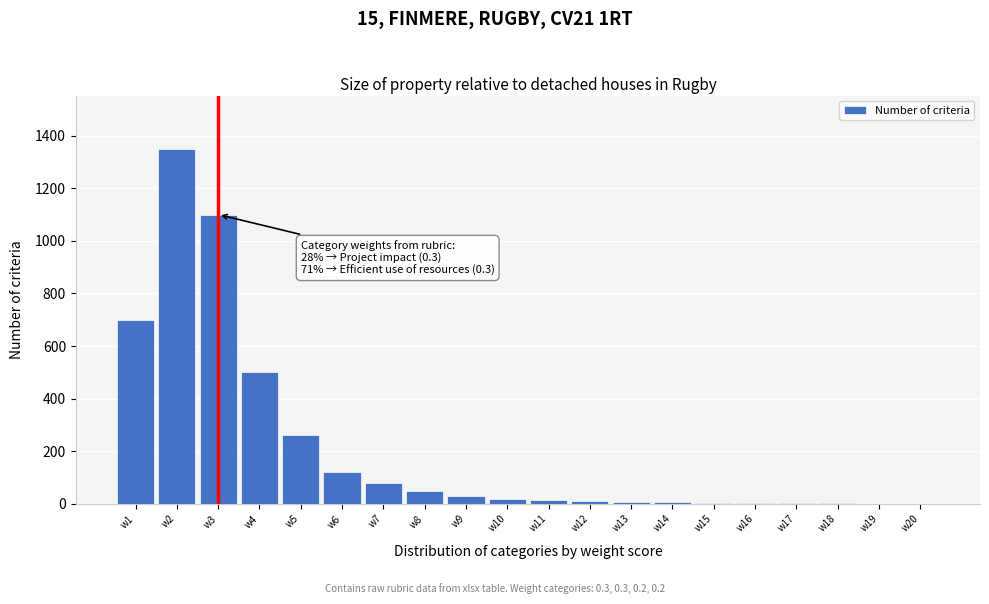

The value at w5 is 383. True or false?

False